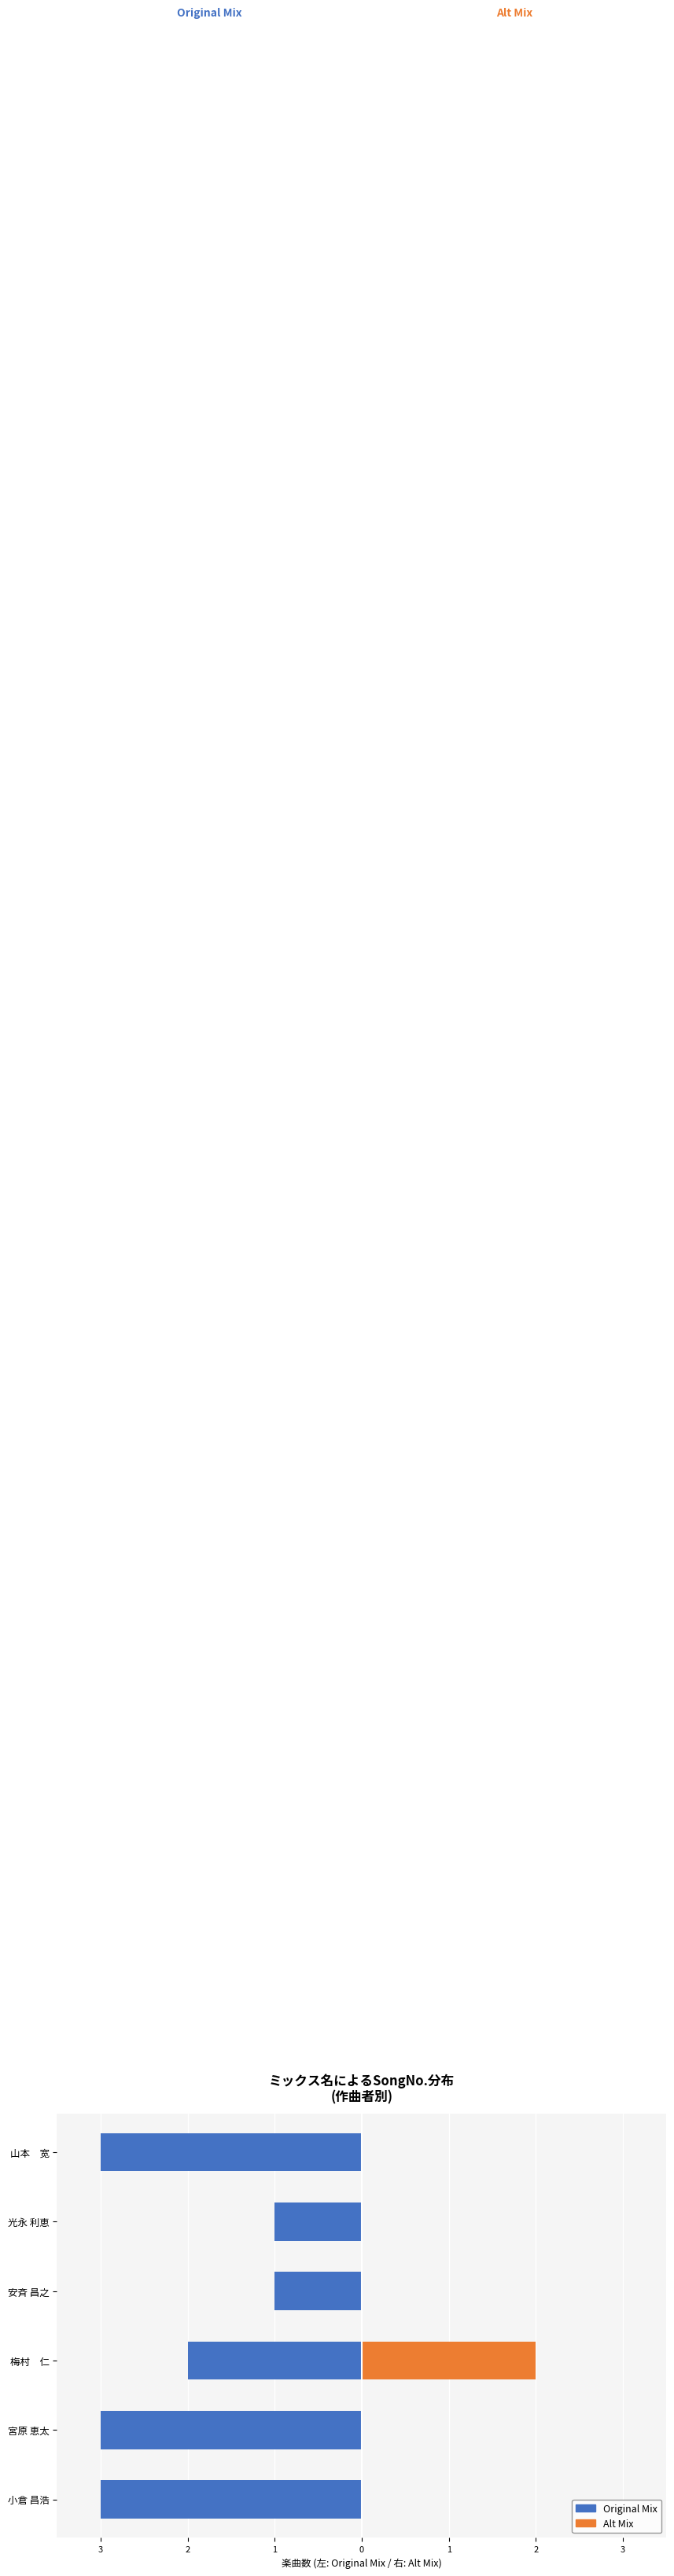

What are all the series names shown in the legend?

Original Mix, Alt Mix